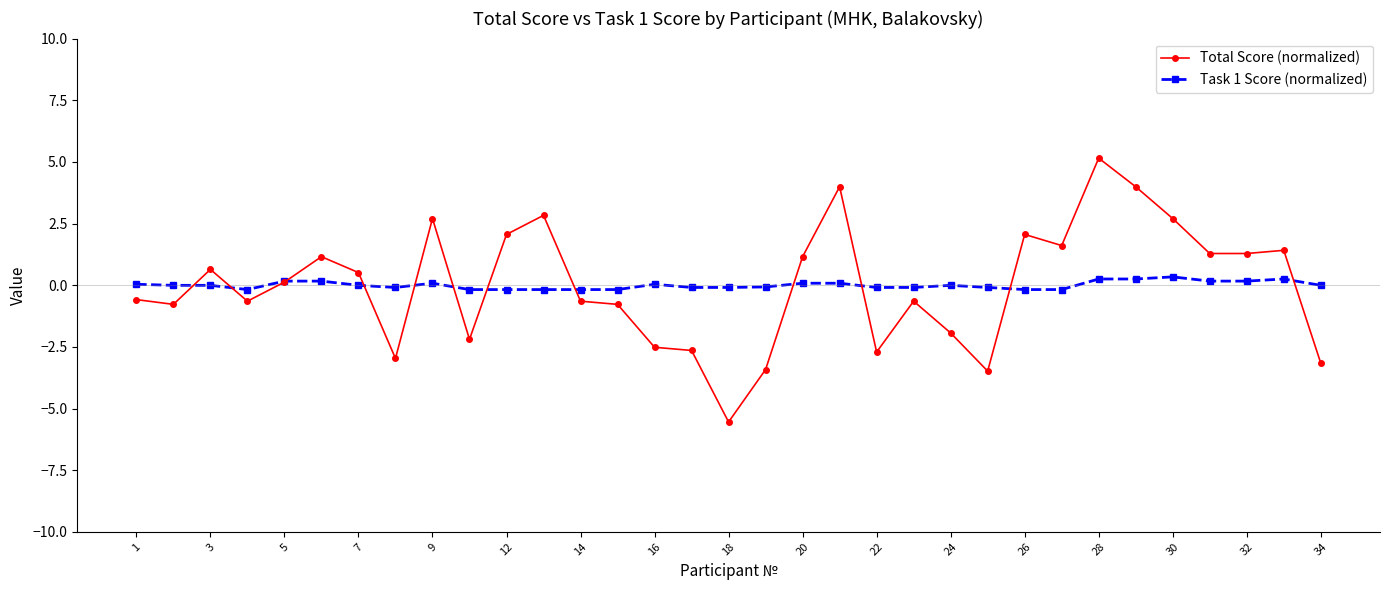

What is the minimum value shown in the chart?

-5.5